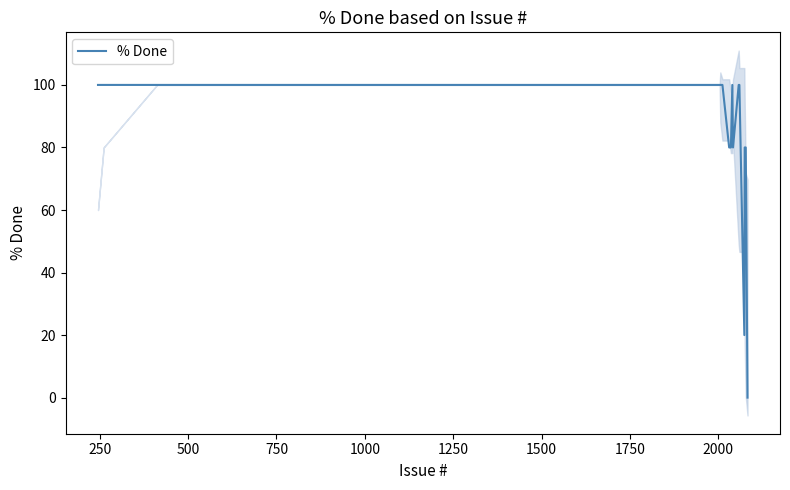

Is this an area chart (filled region under the line)?

No